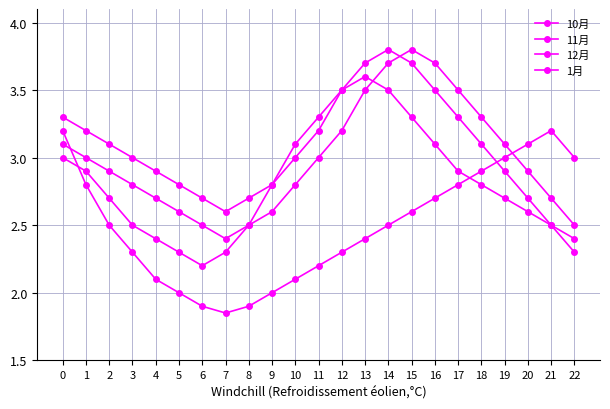

True or false: 12月 and 1月 intersect in this chart.

False